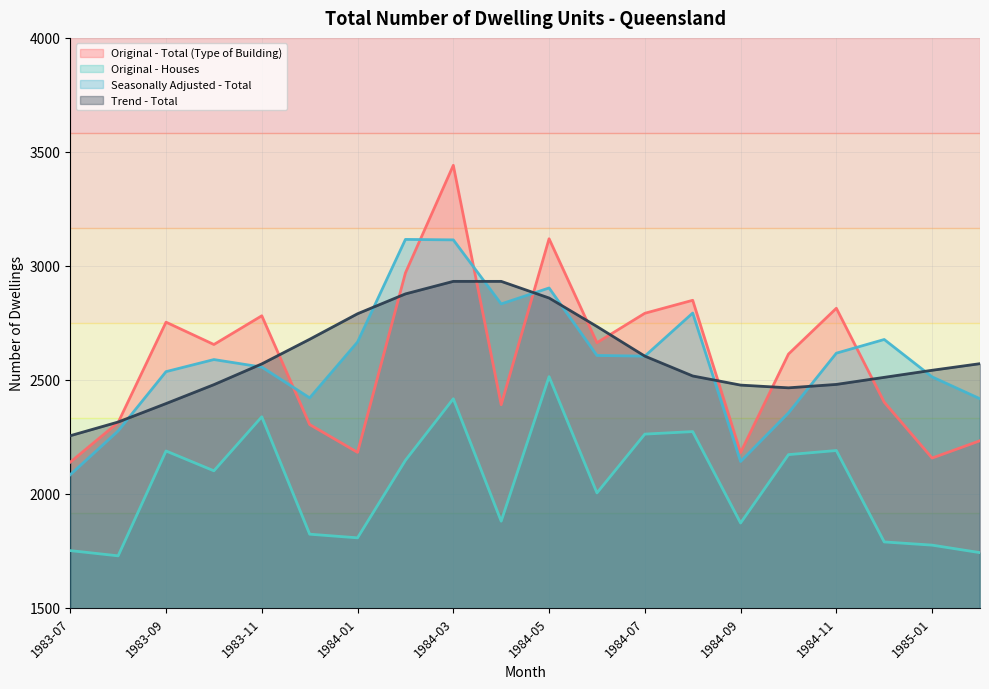

List the series in order of their peak value, highest first.

Original - Total (Type of Building), Seasonally Adjusted - Total, Trend - Total, Original - Houses